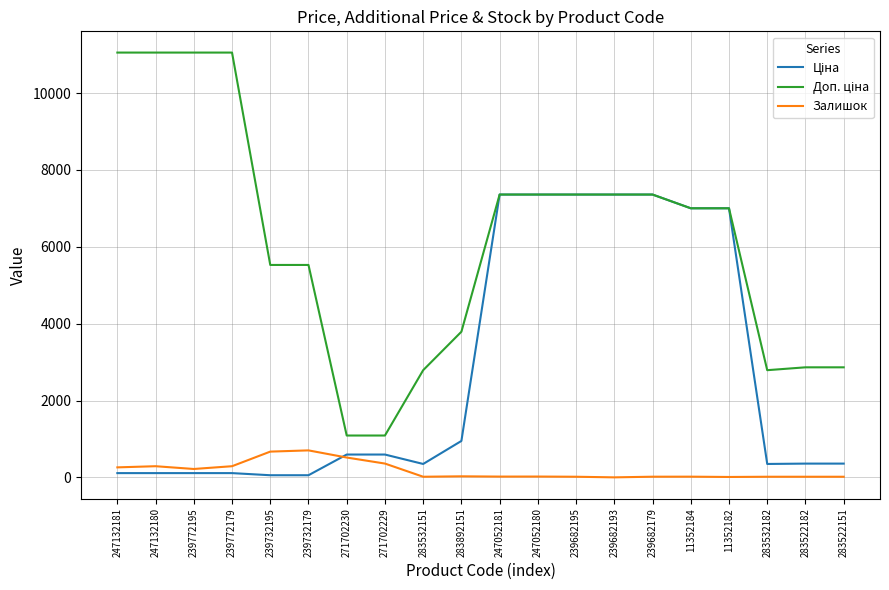

What is the maximum value shown in the chart?

11055.0